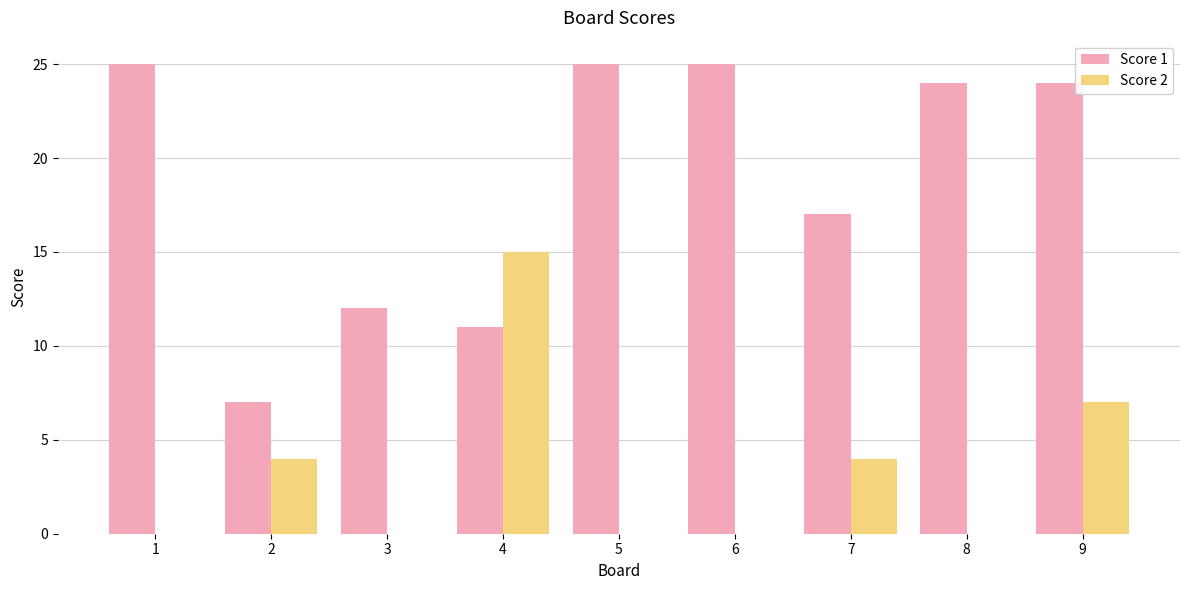

How many series are shown in this chart?

2